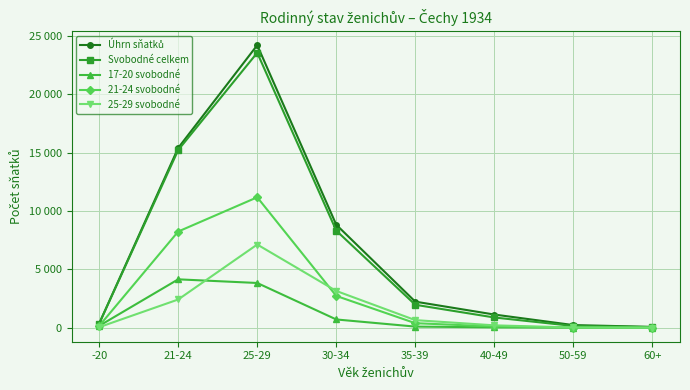

Rank the series at -20 from highest to lowest value.

Úhrn sňatků, Svobodné celkem, 17-20 svobodné, 21-24 svobodné, 25-29 svobodné